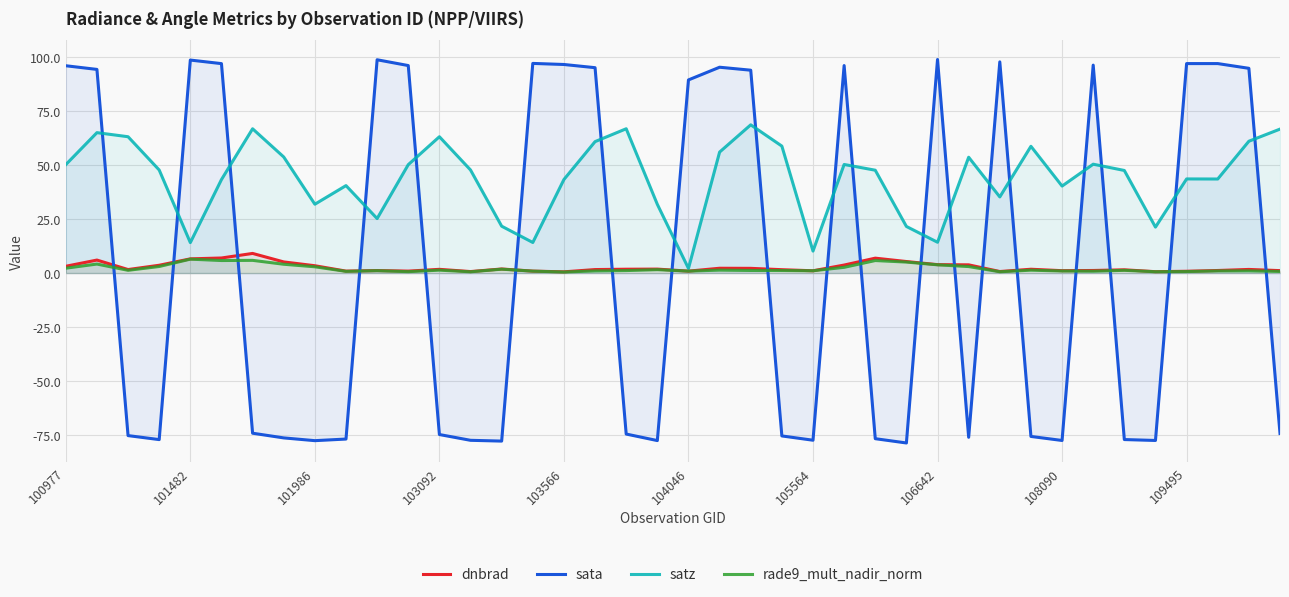

How many values in the dnbrad series are below 1?

9